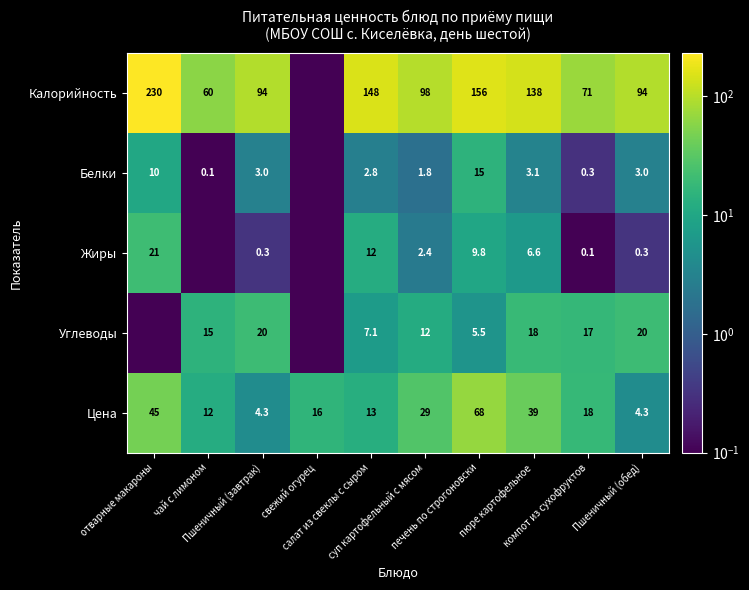

Count the number of categories in the chart.

10